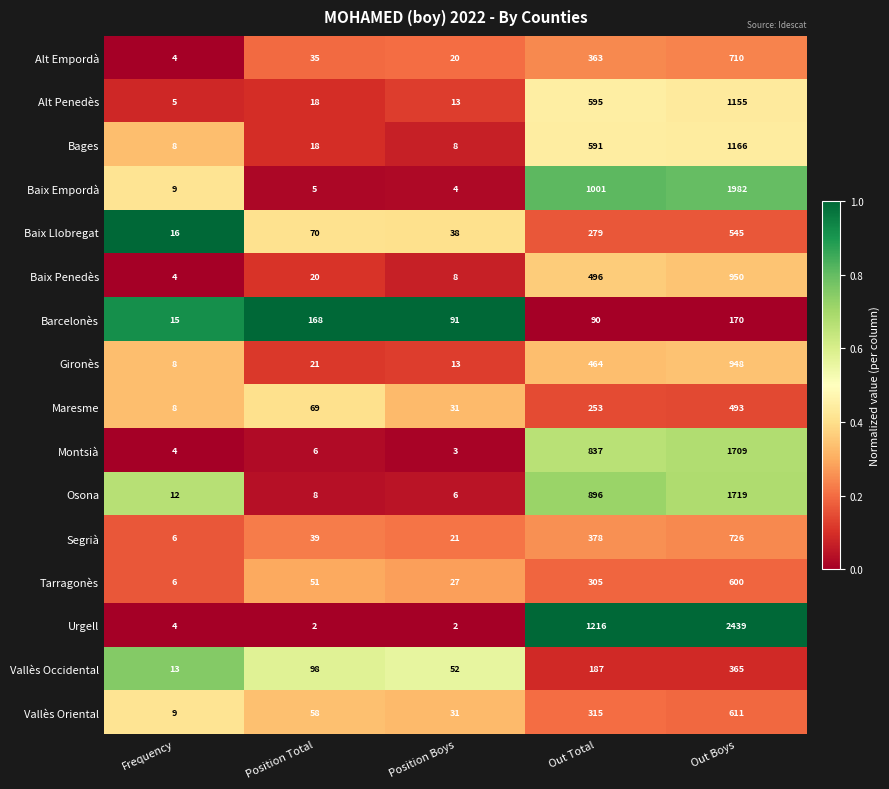

At which category is the sum across all series the highest?

Out Boys